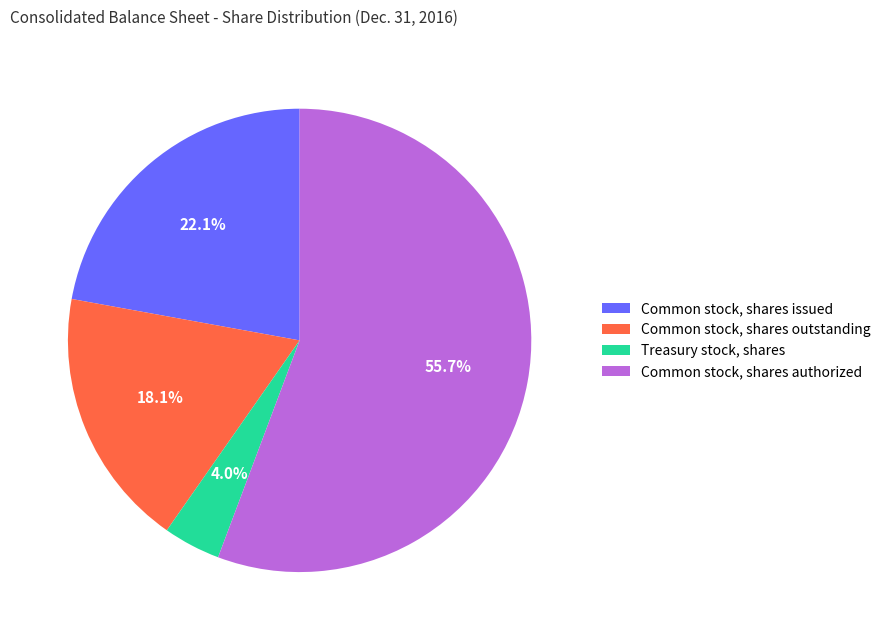

What is the ratio of the value at Common stock, shares authorized to the value at Common stock, shares issued?

2.5